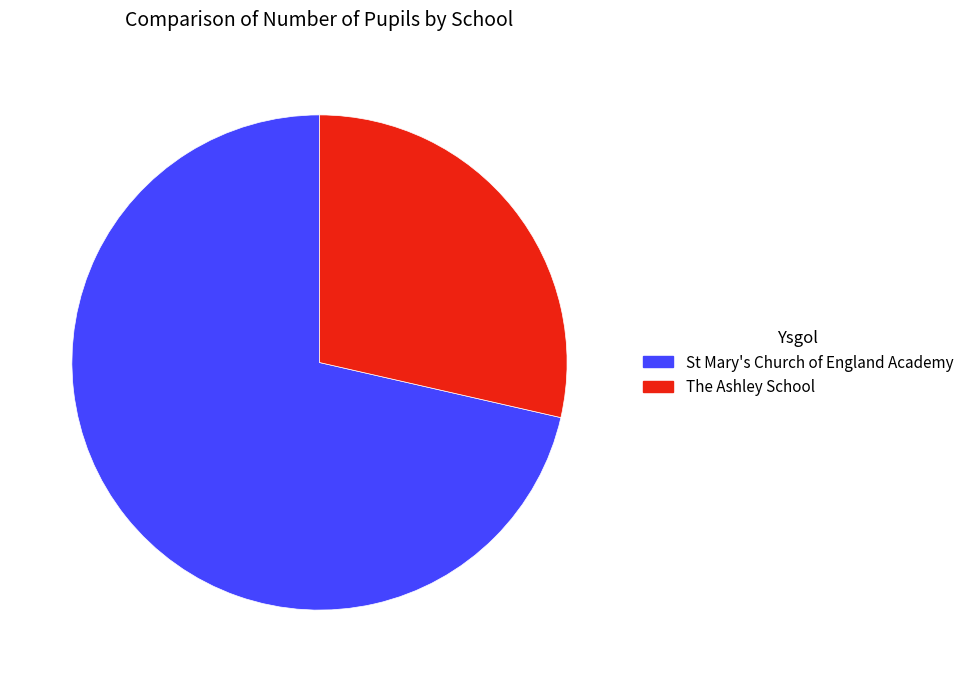

Do St Mary's Church of England Academy and The Ashley School together represent more than half of the pie?

Yes